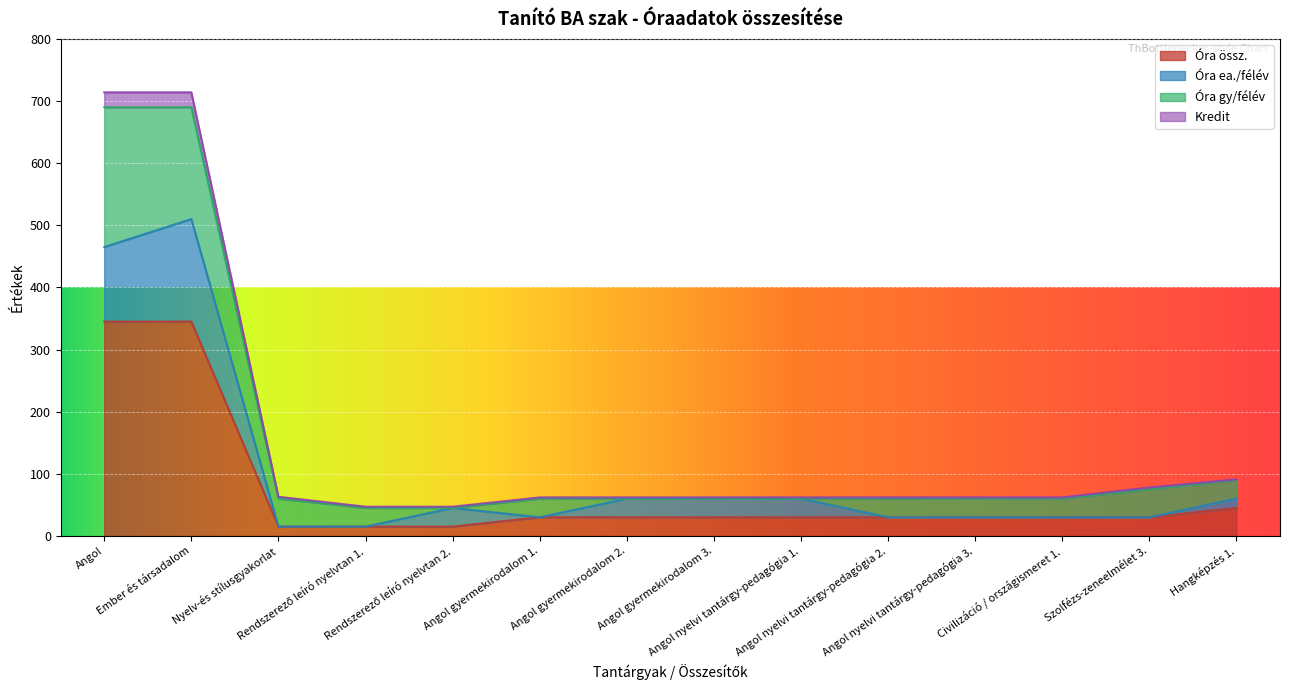

What is the label of the 7th point from the left?

Angol gyermekirodalom 2.